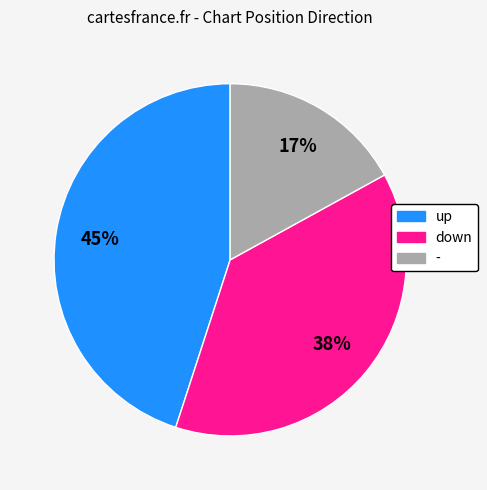

Is down the majority of the pie?

No